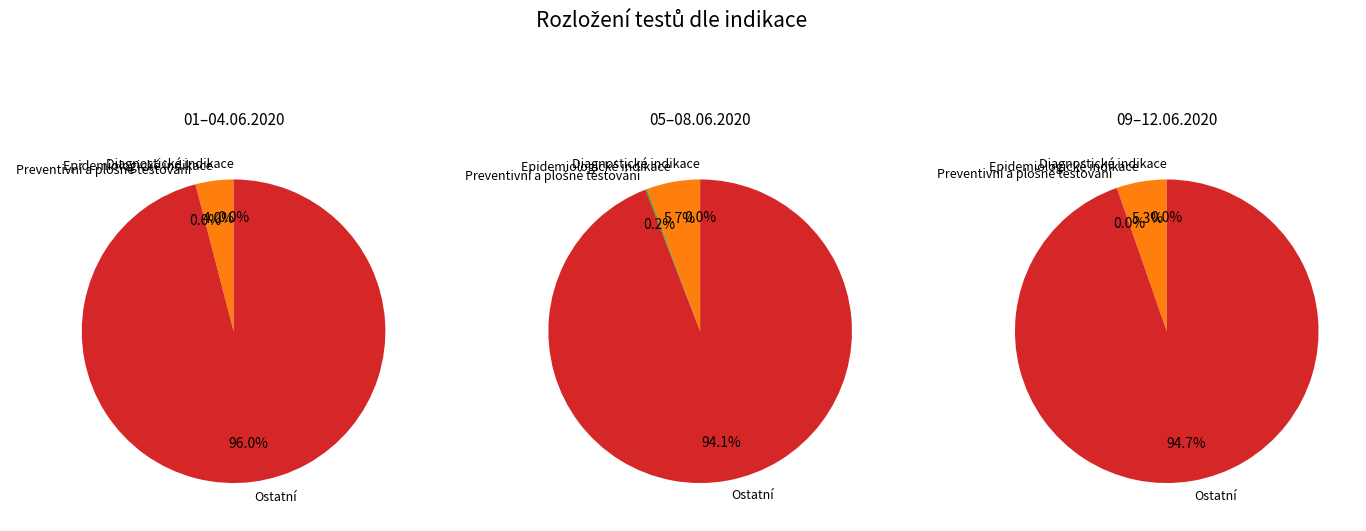

Between 4 and Epidemiologické indikace, which is larger?

Epidemiologické indikace